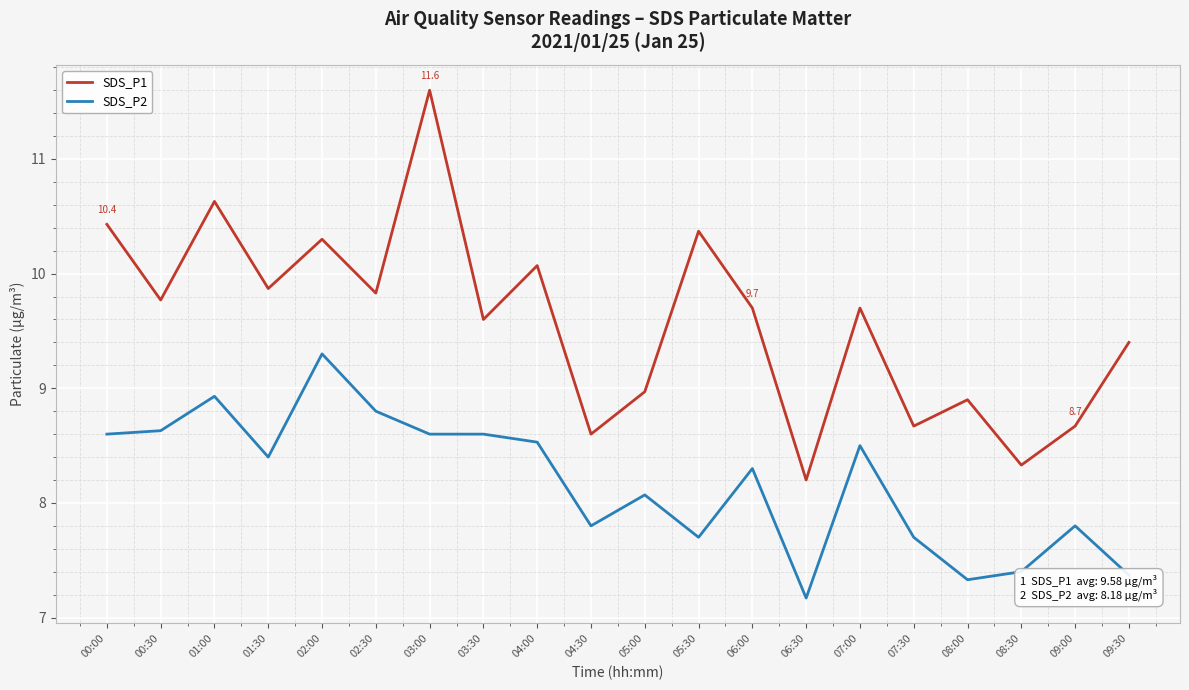

What is the sum of all SDS_P1 values?

191.6